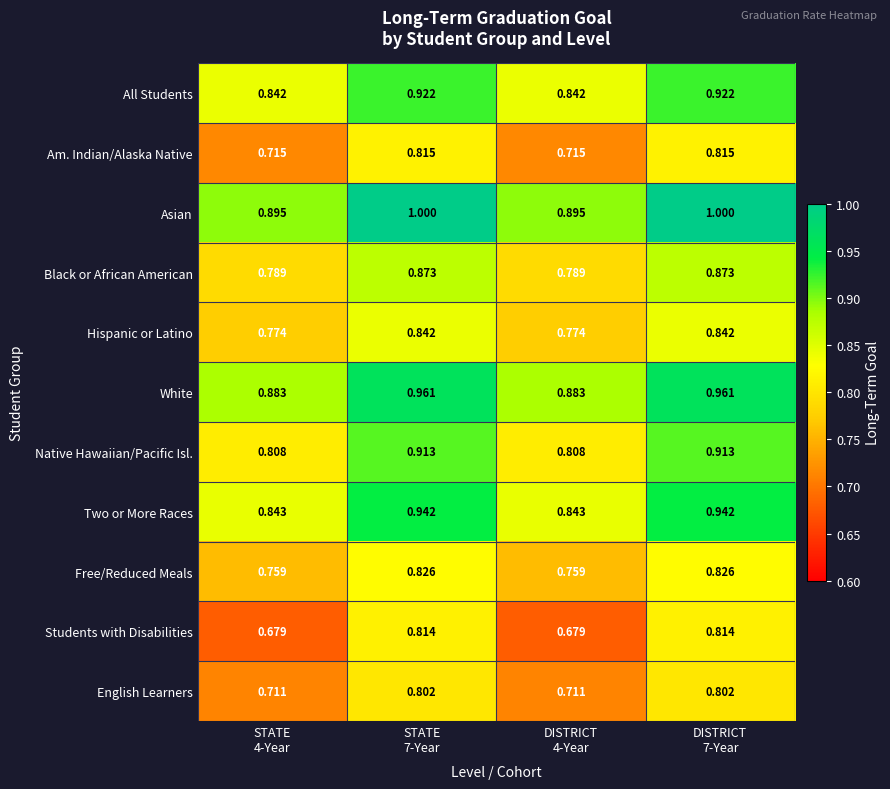

Which series has the largest total across all categories?

Asian